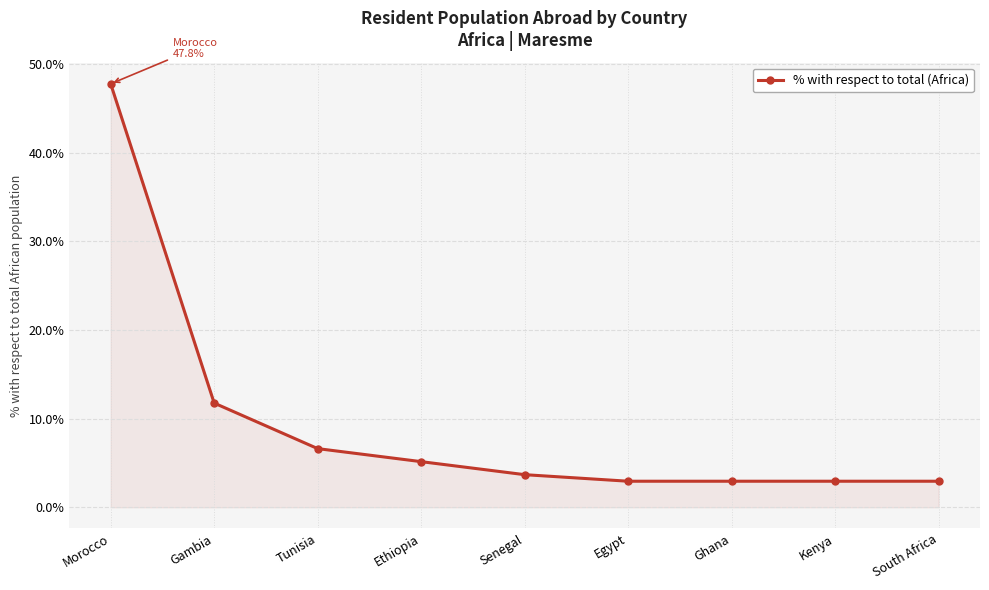

What is the approximate value at Kenya?

2.9